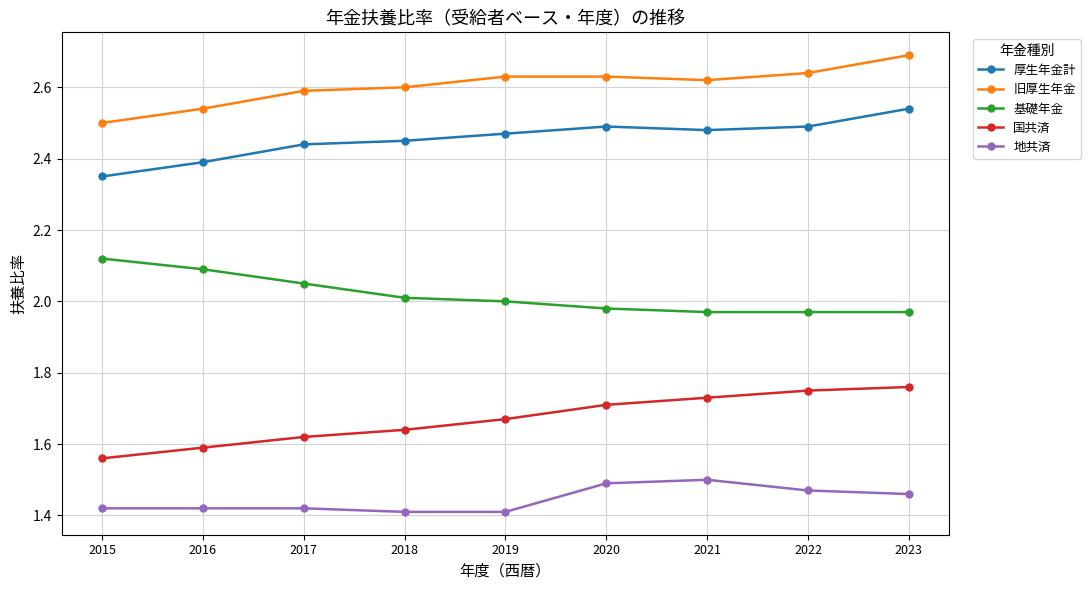

What is the total value across all series at 2021?

10.3